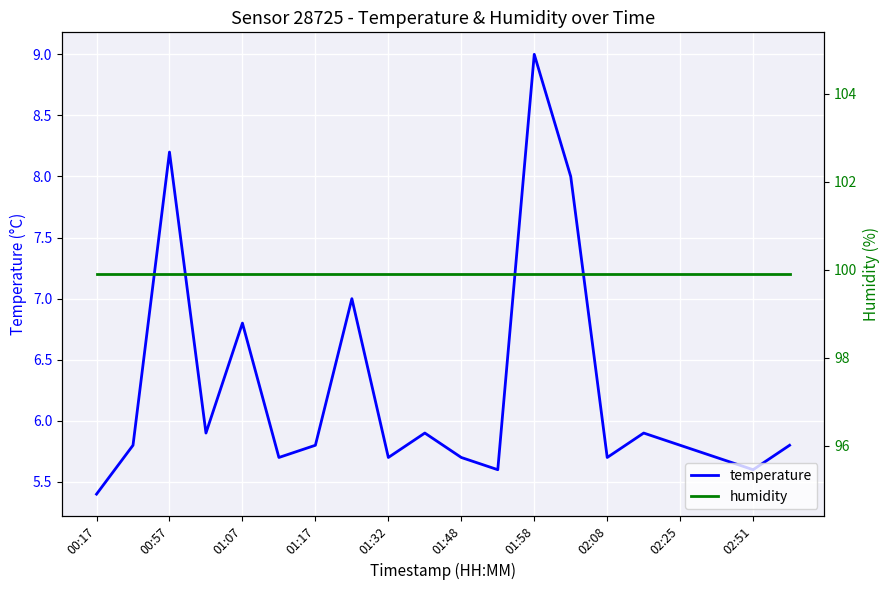

True or false: humidity and temperature cross at least once.

False